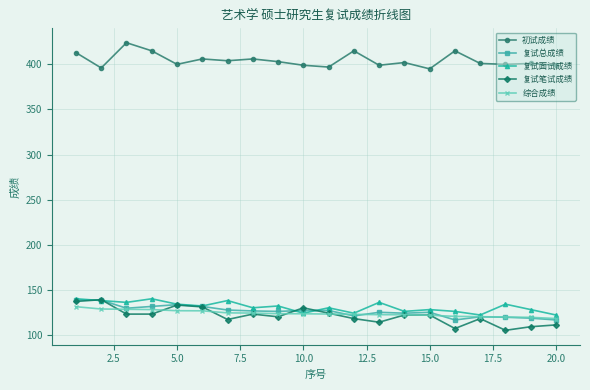

True or false: 复试面试成绩 and 初试成绩 intersect in this chart.

False